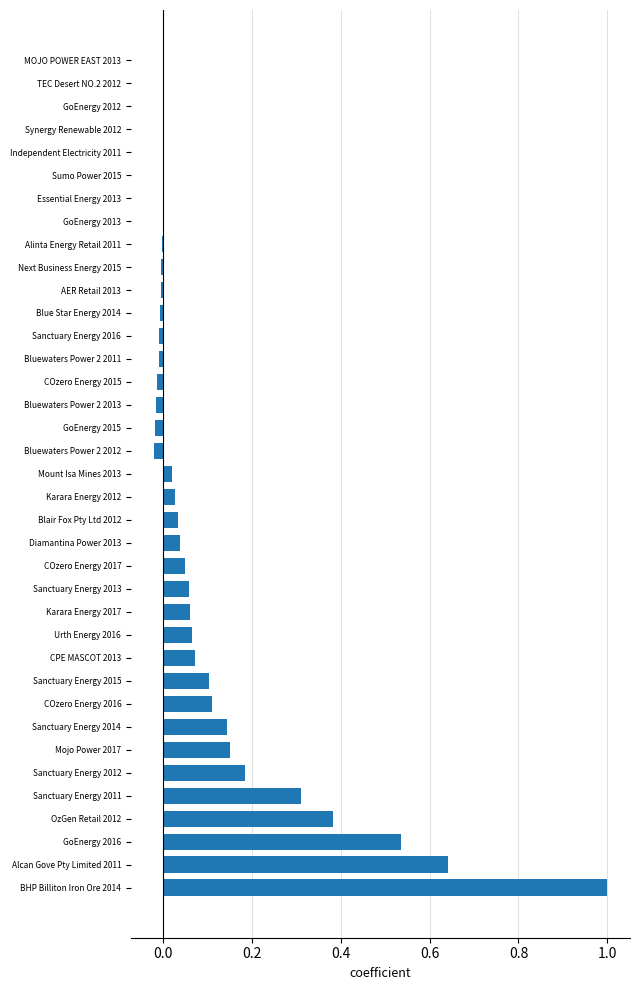

The chart shows a value of 0.2 at Sanctuary Energy 2015. True or false?

False